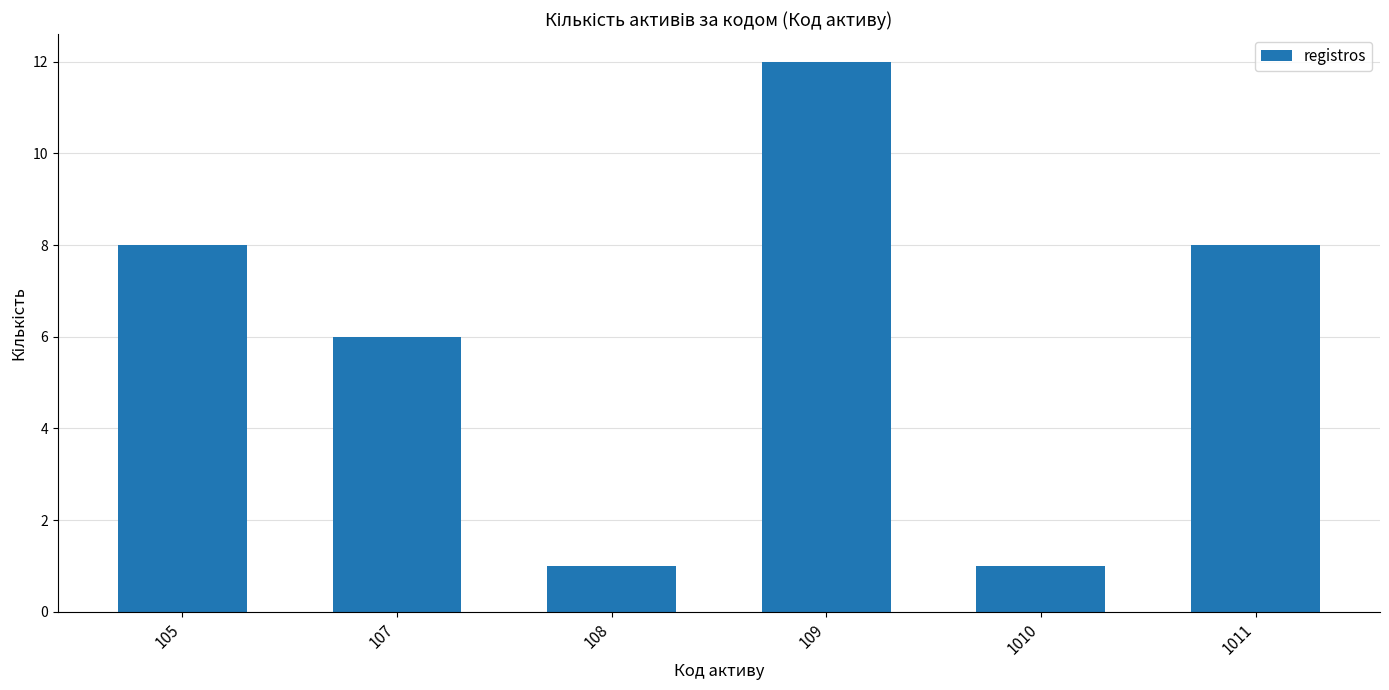

Which label corresponds to the largest value in the chart?

109